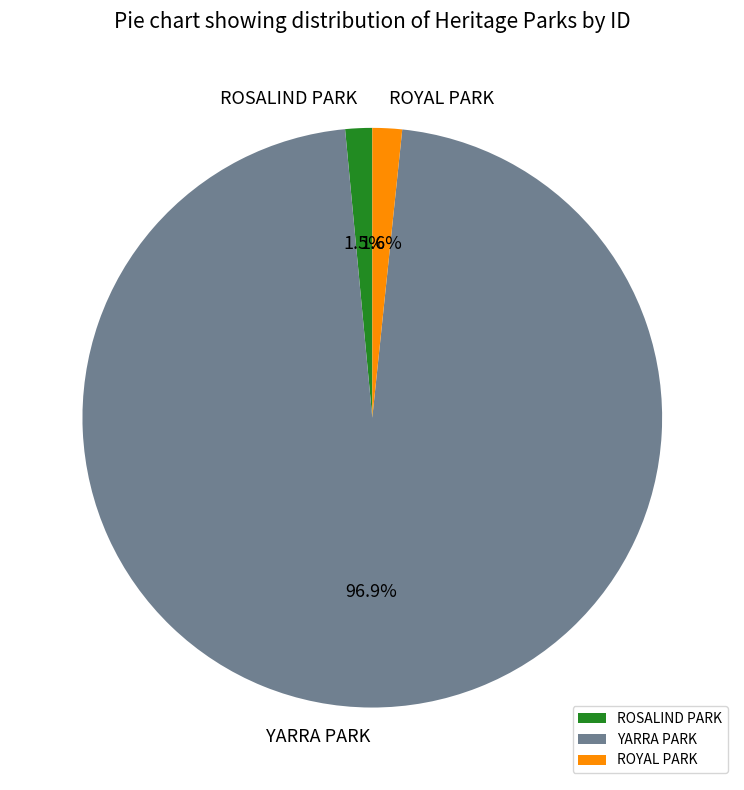

What portion of the pie excludes ROYAL PARK?

98.4%